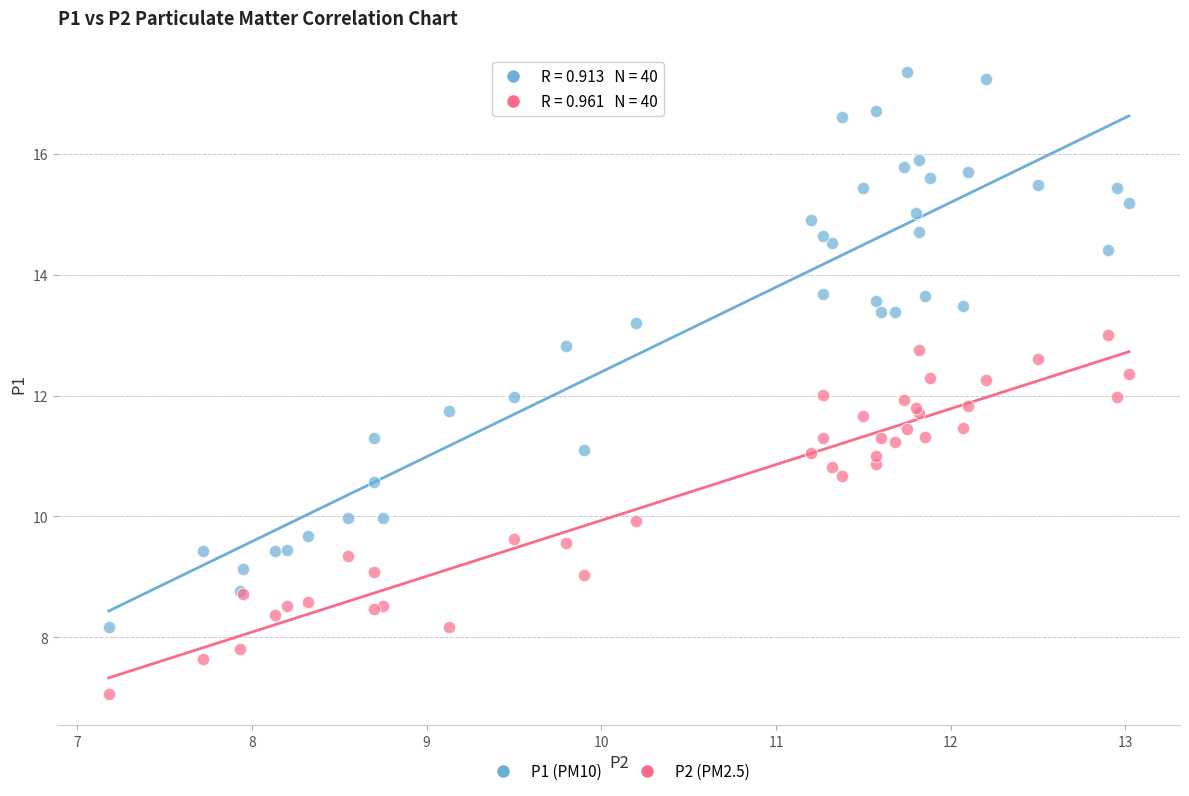

Which series reaches the maximum Y coordinate?

P1 (PM10)